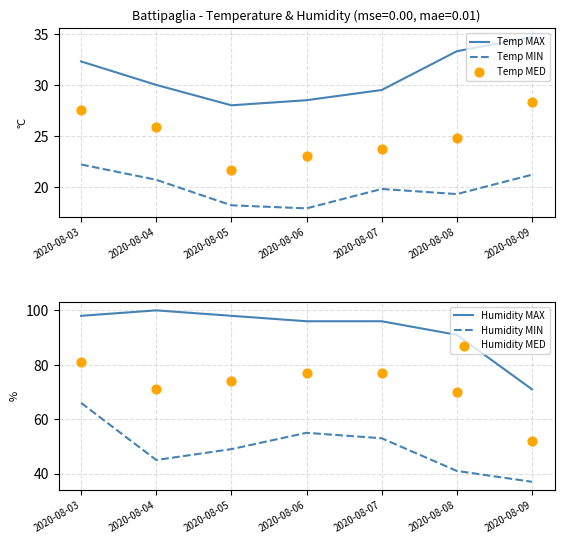

Is the value of Temp MIN at 2020-08-03 greater than the value of Humidity MED at 2020-08-05?

No